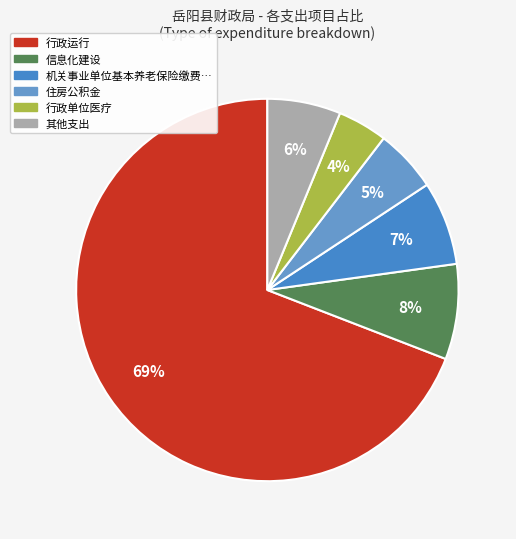

What is the majority slice?

行政运行